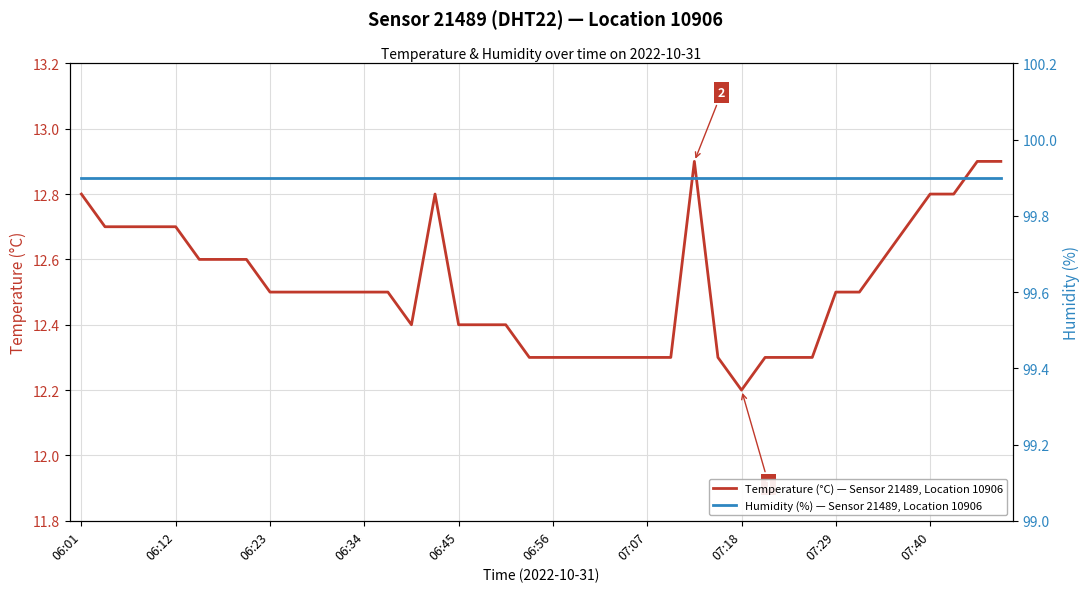

In Temperature (°C) — Sensor 21489, Location 10906, how many points are lower than both neighbors (excluding endpoints)?

2